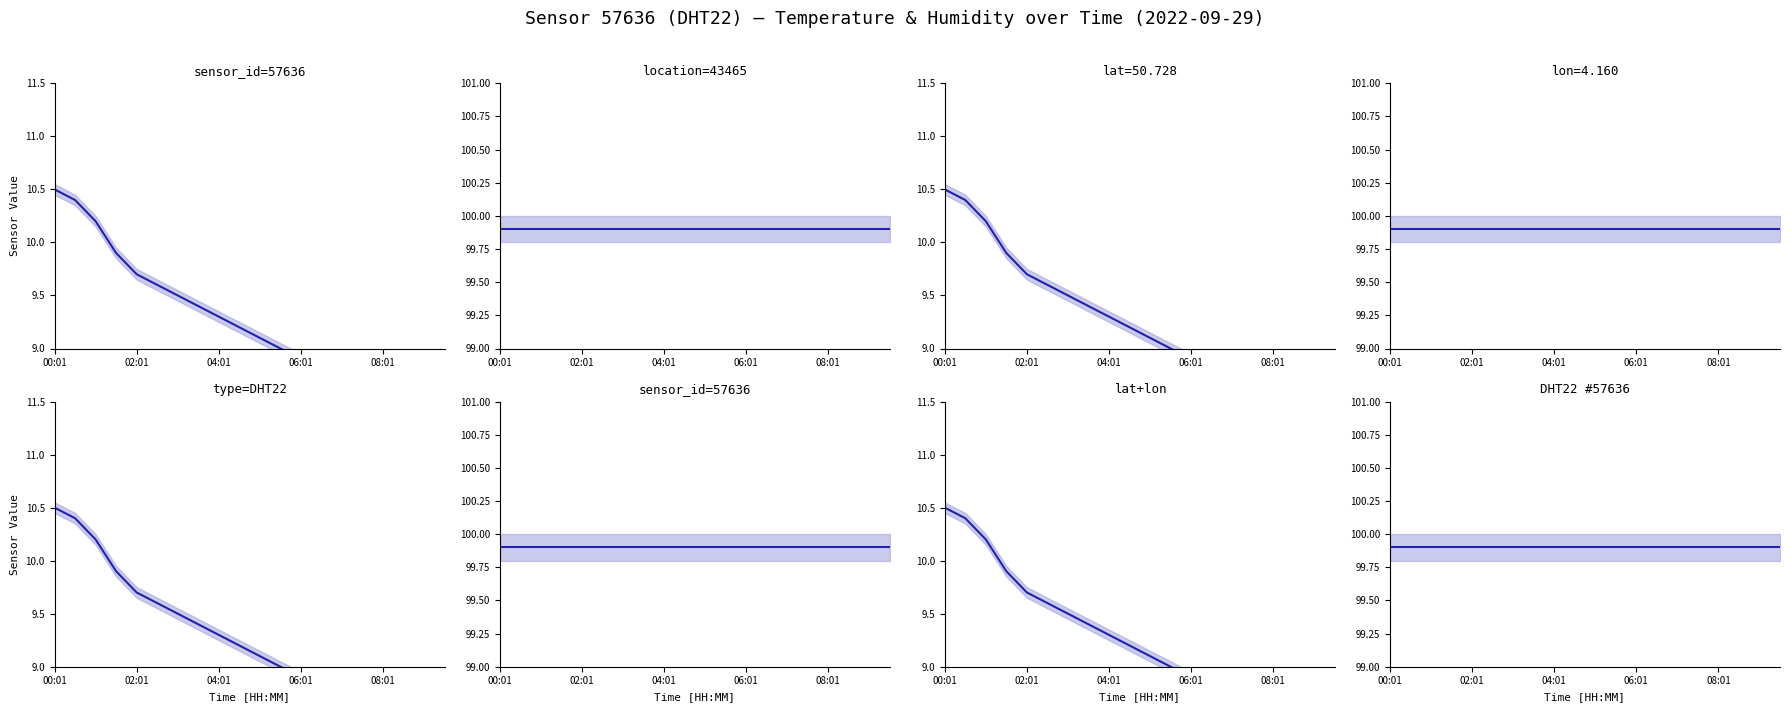

What is the sum of all humidity values?

1998.0